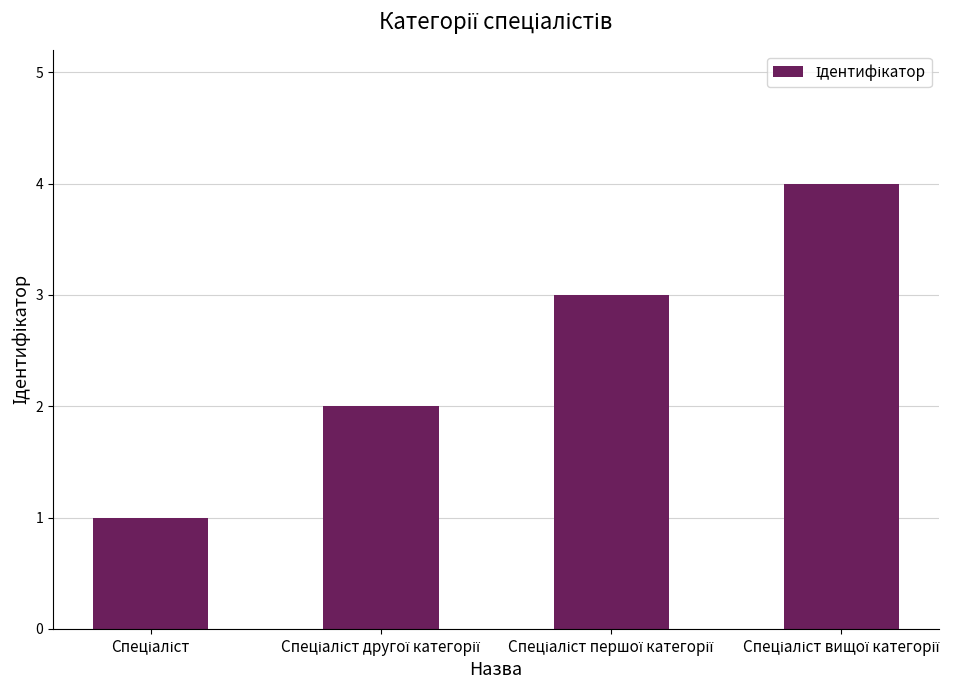

What is the sum of all values?

10